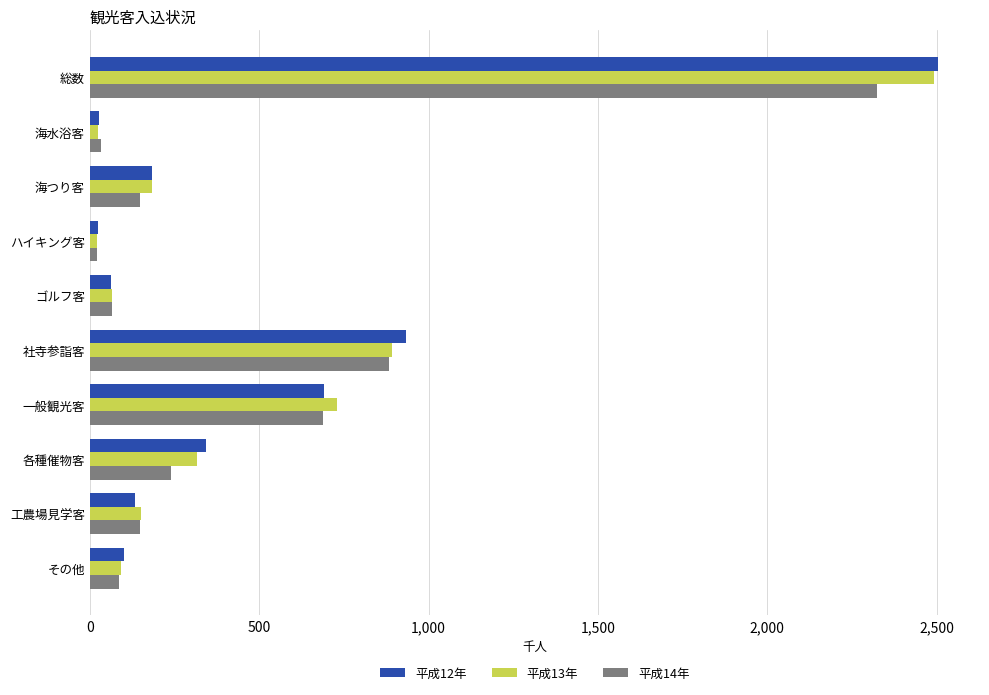

What are all the series names shown in the legend?

平成12年, 平成13年, 平成14年